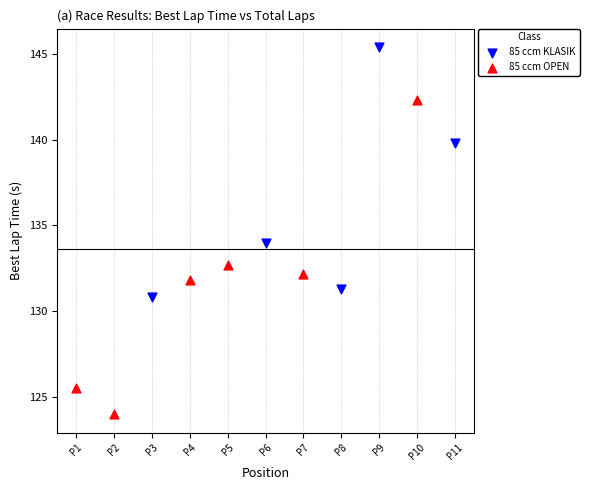

Which series has the largest Y range (max minus min)?

85 ccm OPEN